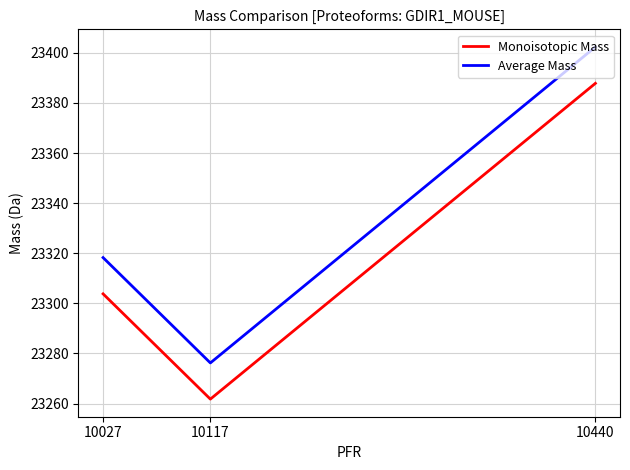

What is the total value across all series at 10440?

46790.1